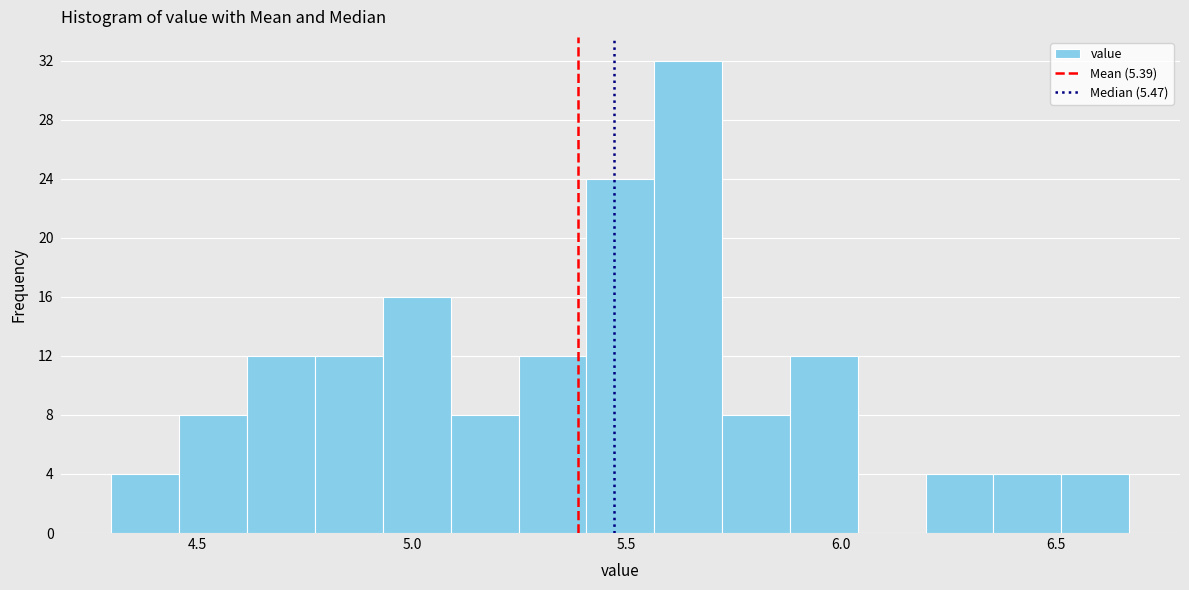

Around what value on the x-axis is the tallest bar? Give the approximate position of its centre, as read against the axis.

5.65